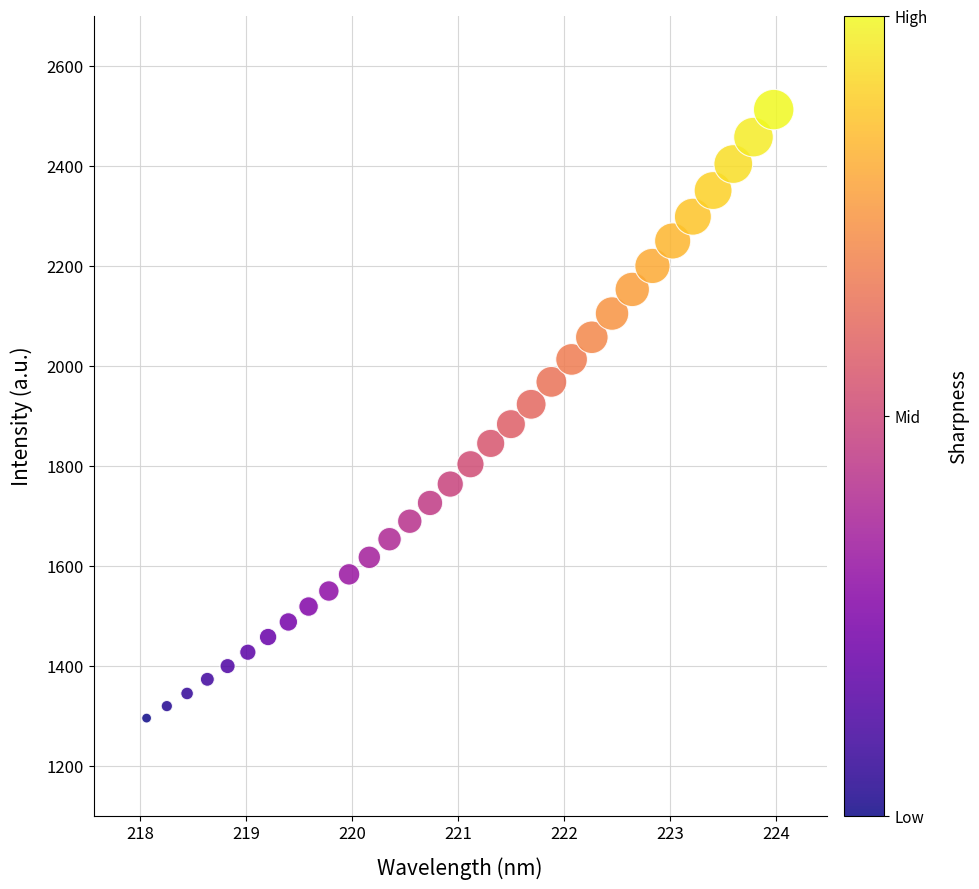

What is the range of X values (max minus min)?

5.9